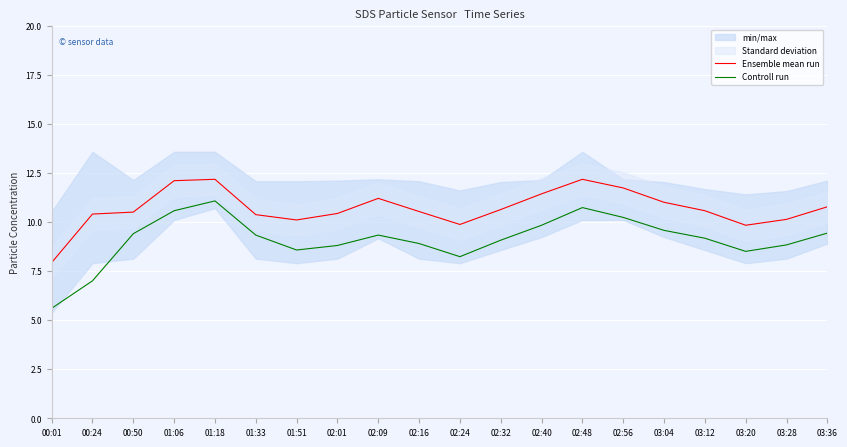

In Controll run, how many points are higher than both neighbors (excluding endpoints)?

3